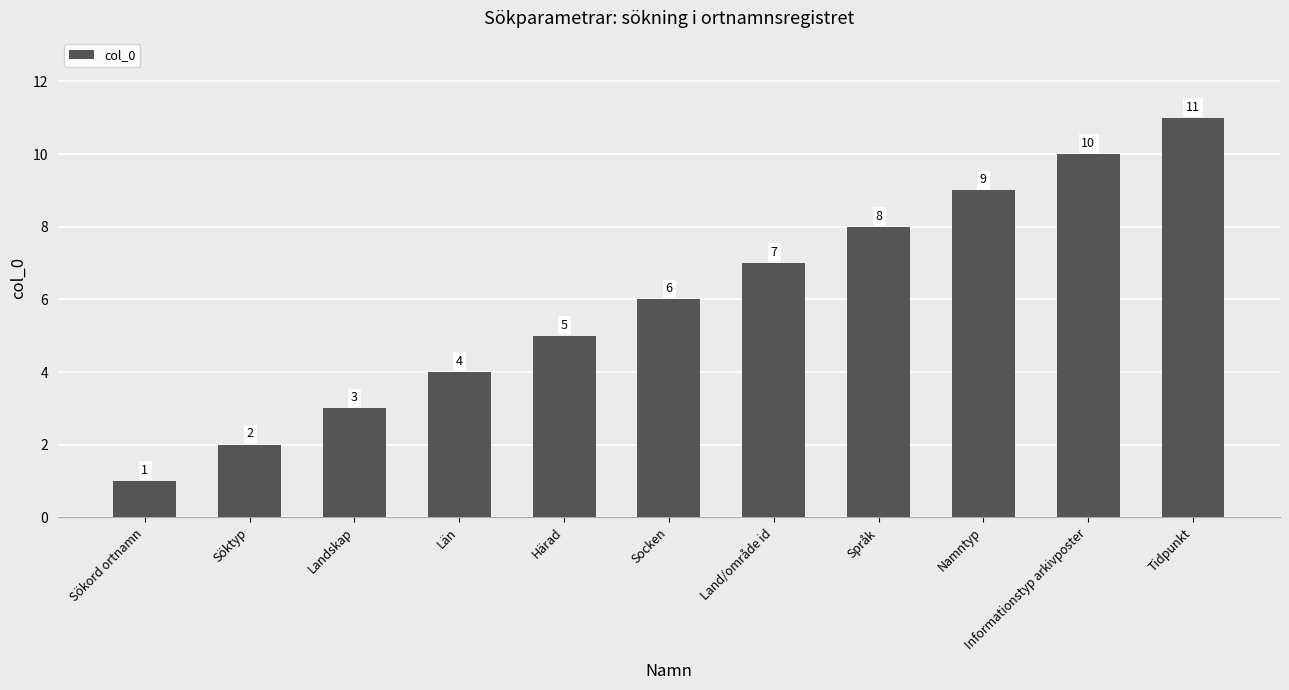

Reading right to left, transcribe all the data shown in this chart.

Tidpunkt=11	Informationstyp arkivposter=10	Namntyp=9	Språk=8	Land/område id=7	Socken=6	Härad=5	Län=4	Landskap=3	Söktyp=2	Sökord ortnamn=1